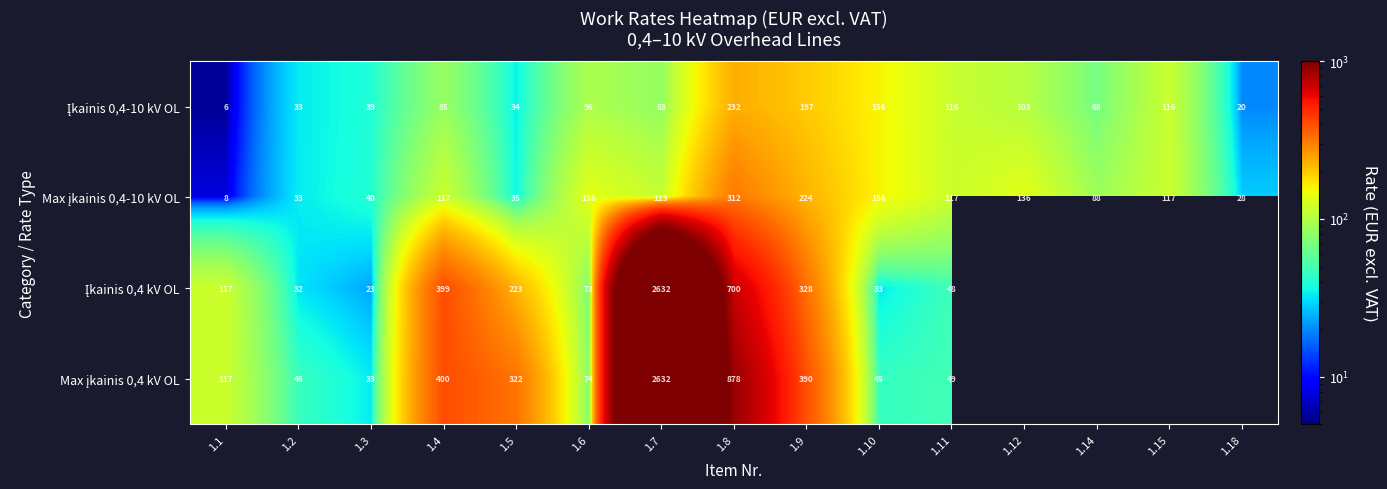

What is the total value across all series at 1.3?

135.0